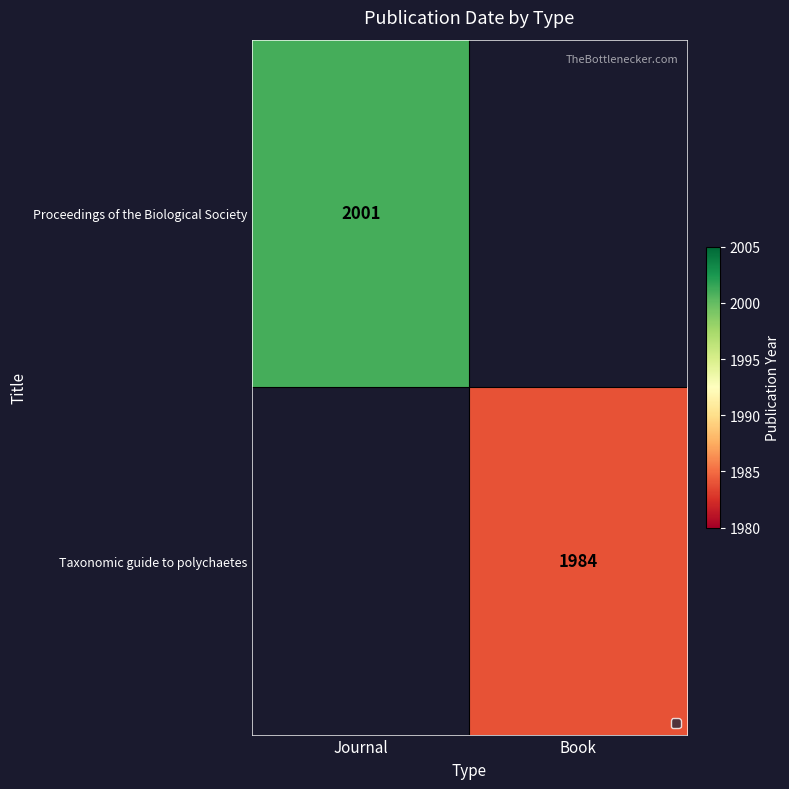

The value of Proceedings of the Biological Society at Journal is 459. True or false?

False